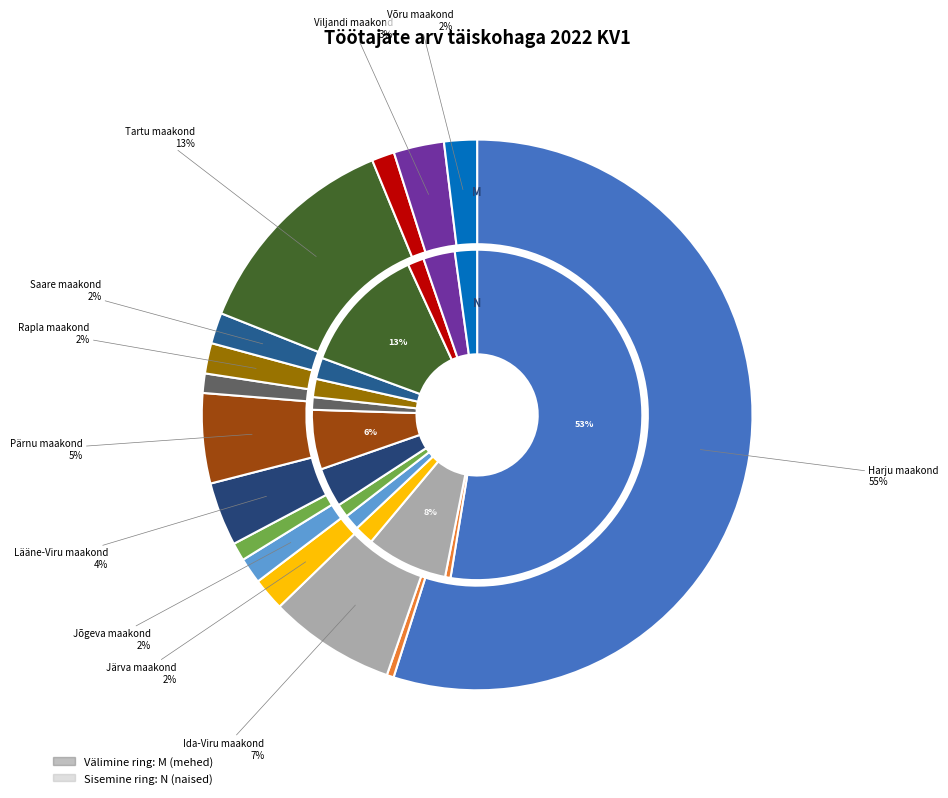

To the nearest percent, what is the combined percentage of Tartu maakond and Rapla maakond?

15%